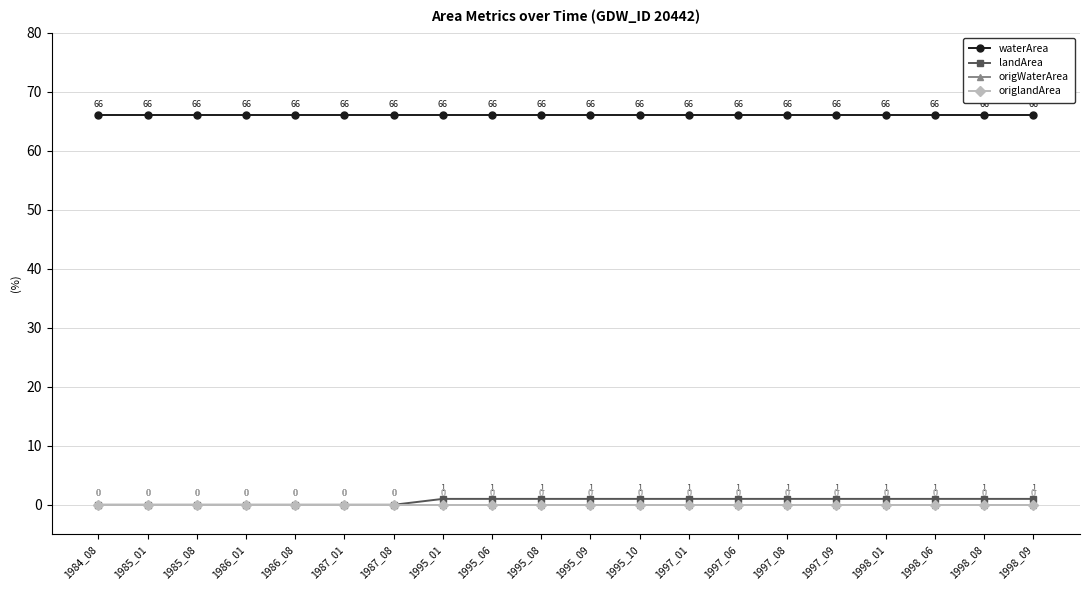

True or false: waterArea and landArea cross at least once.

False